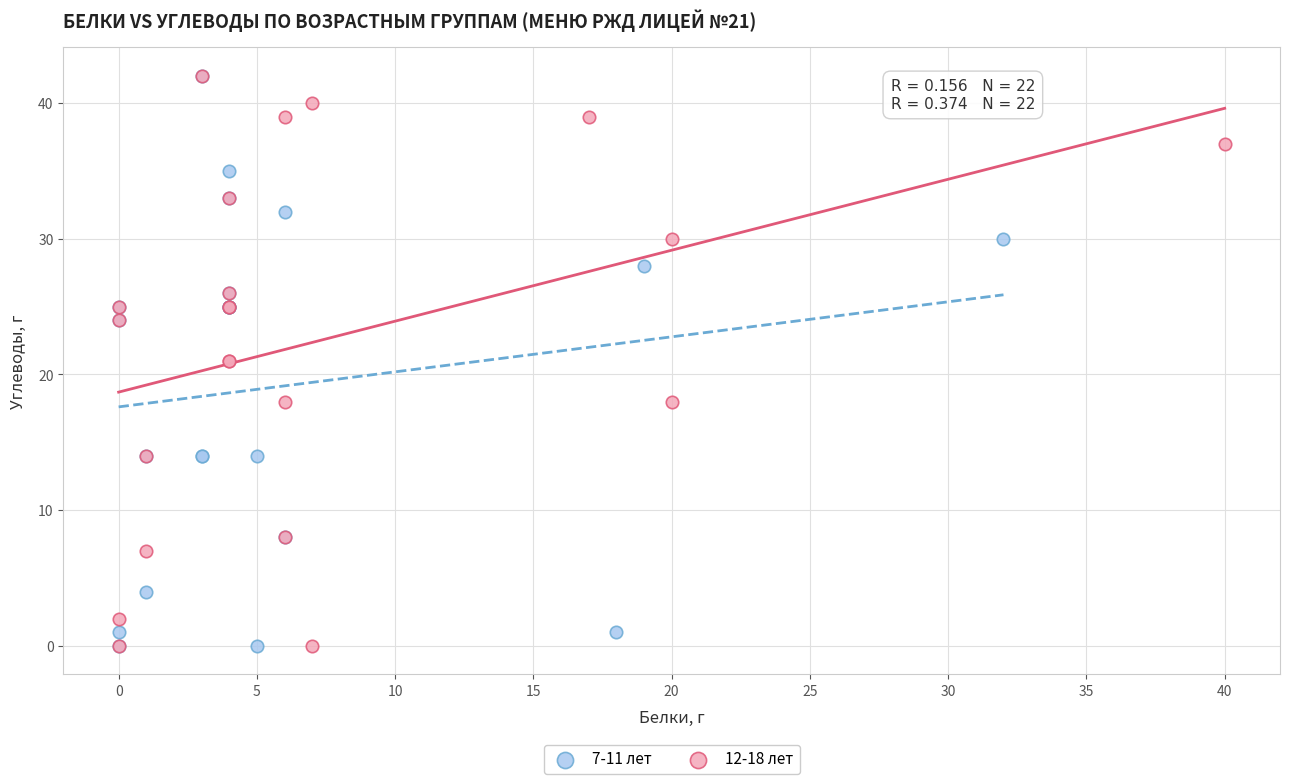

What are all the series names shown in the legend?

7-11 лет, 12-18 лет